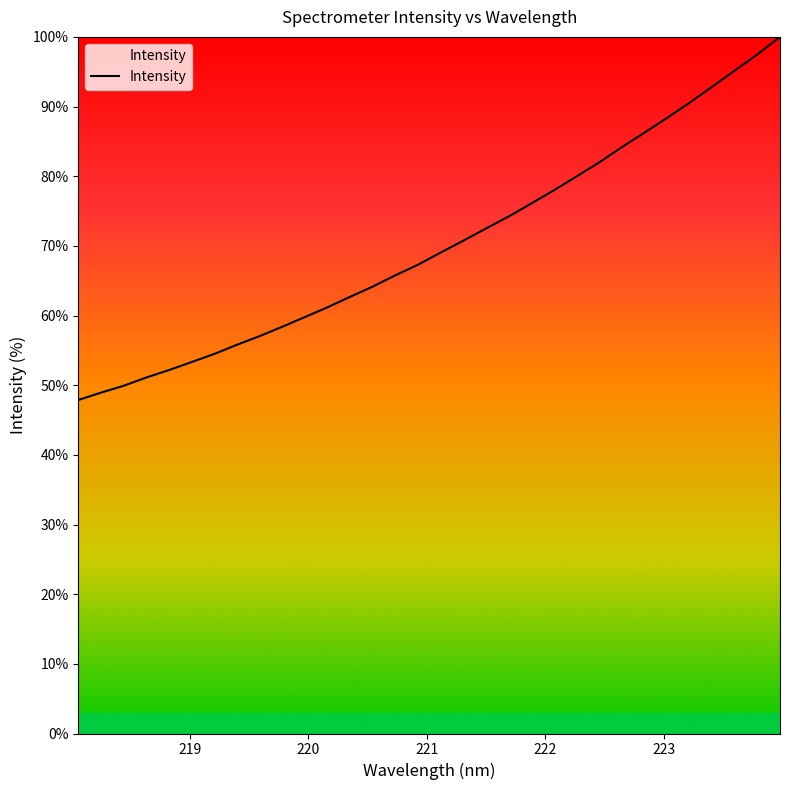

What is the smallest value displayed?

47.9